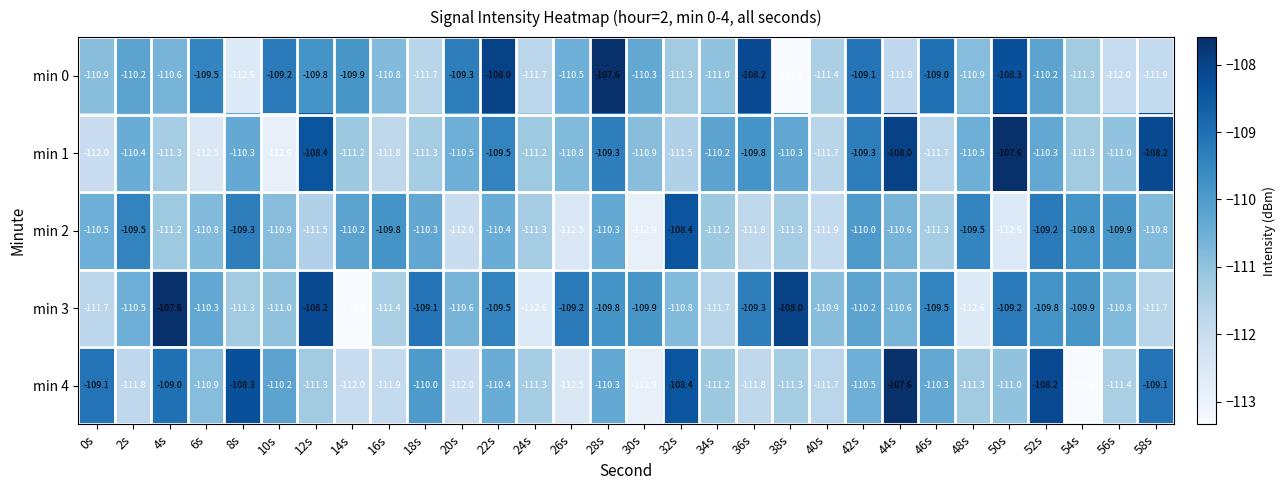

At how many categories does at least one series exceed -110?

27